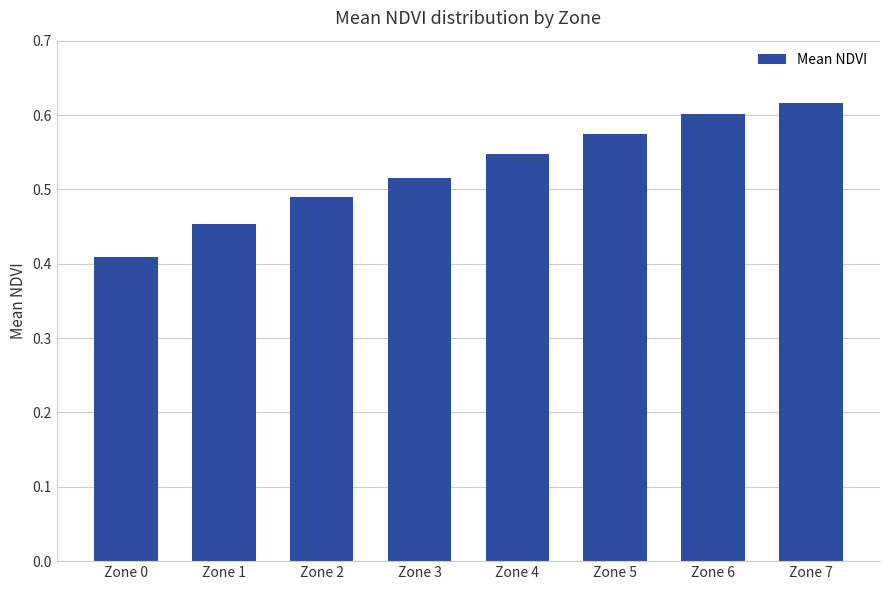

What is the difference between the values at Zone 2 and Zone 0?

0.1